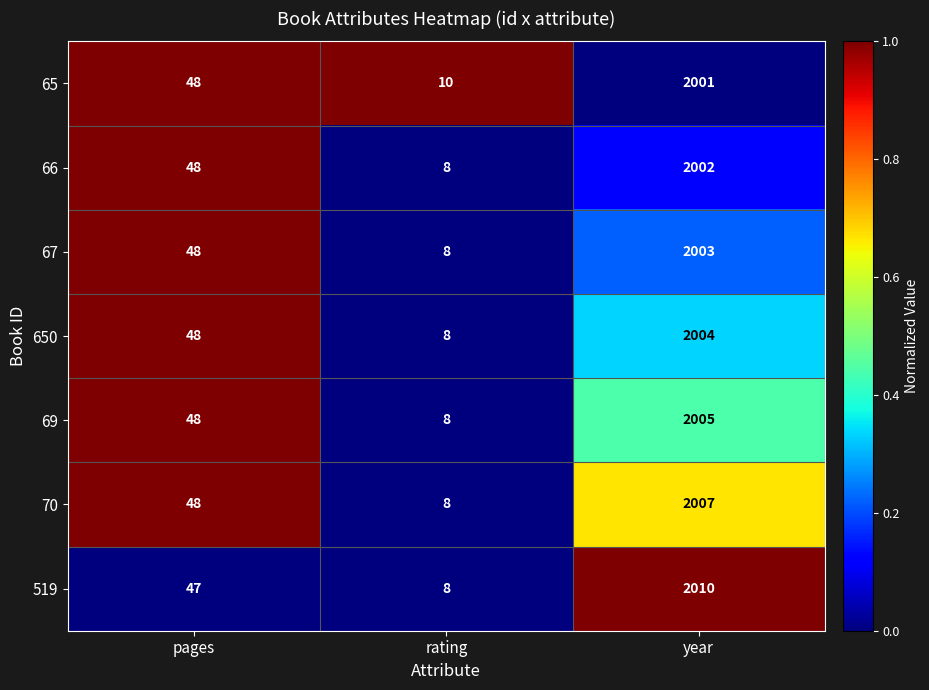

The value of 519 at year is 2010. True or false?

True